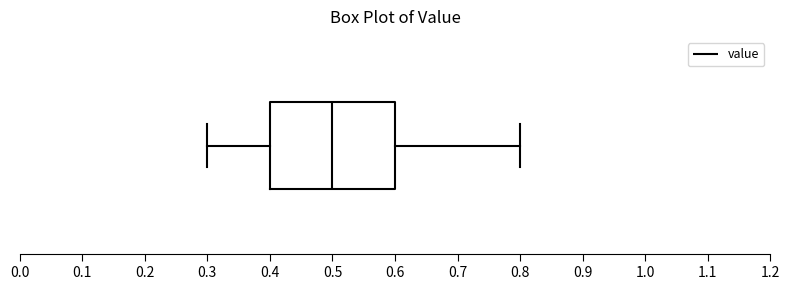

Where does the left whisker of the box end on the x-axis? The values are not printed on the chart, so give them approximately, as read against the axis.

0.3